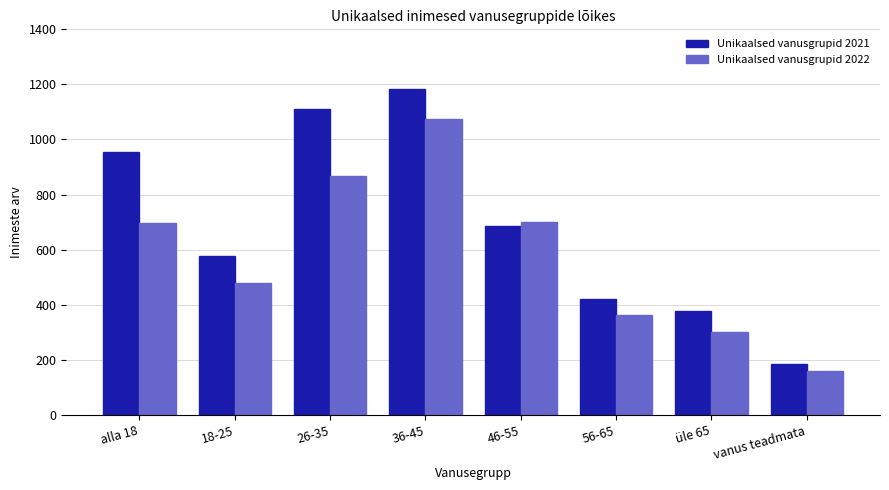

Reading right to left, transcribe all the data shown in this chart.

Unikaalsed vanusgrupid 2021: vanus teadmata=185	üle 65=377	56-65=422	46-55=686	36-45=1185	26-35=1111	18-25=576	alla 18=953
Unikaalsed vanusgrupid 2022: vanus teadmata=158	üle 65=301	56-65=362	46-55=701	36-45=1075	26-35=866	18-25=478	alla 18=695